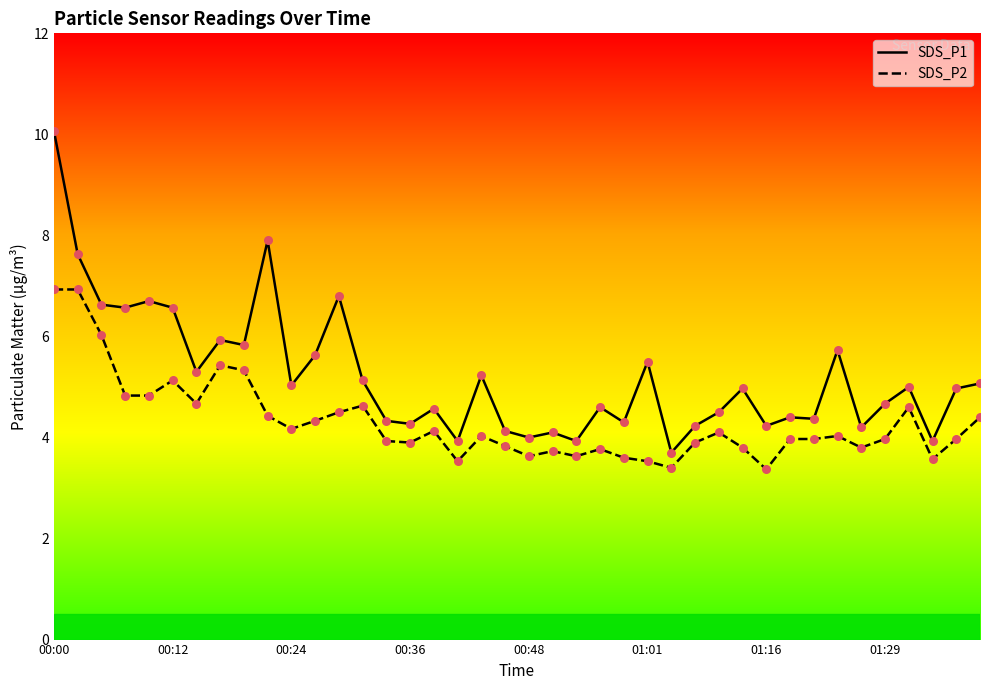

At how many categories does at least one series exceed 6?

8